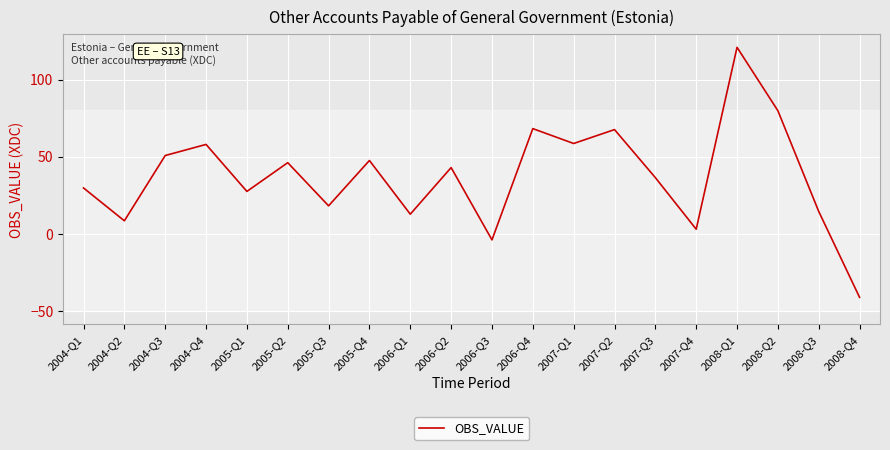

Which label corresponds to the largest value in the chart?

2008-Q1